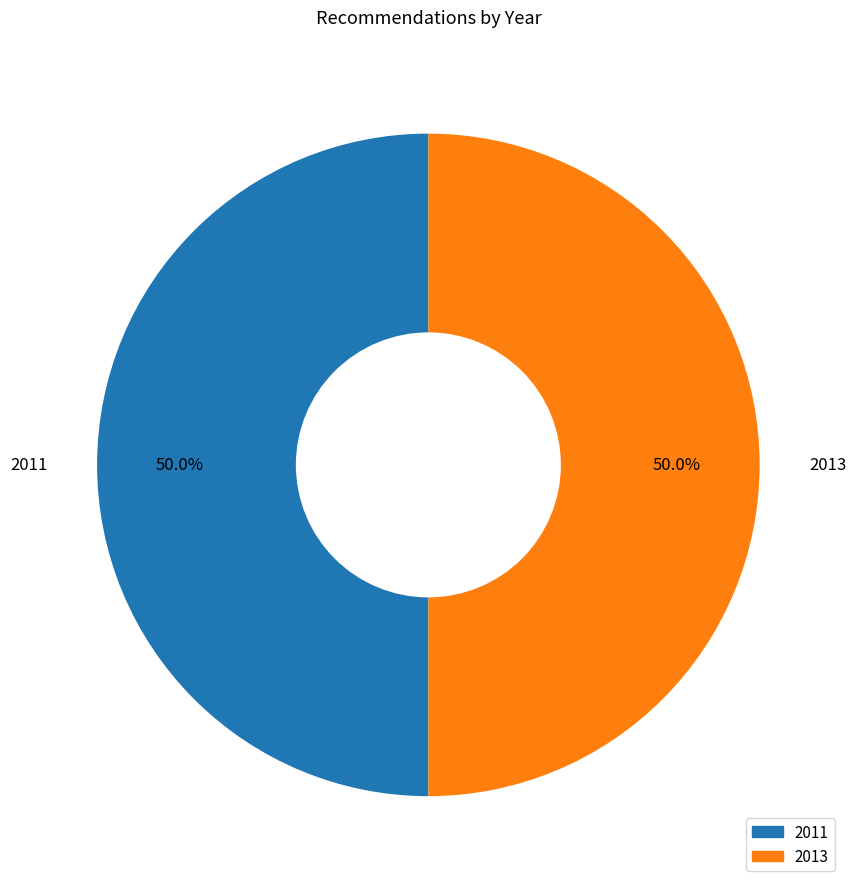

What is the ratio of the value at 2013 to the value at 2011?

1.0